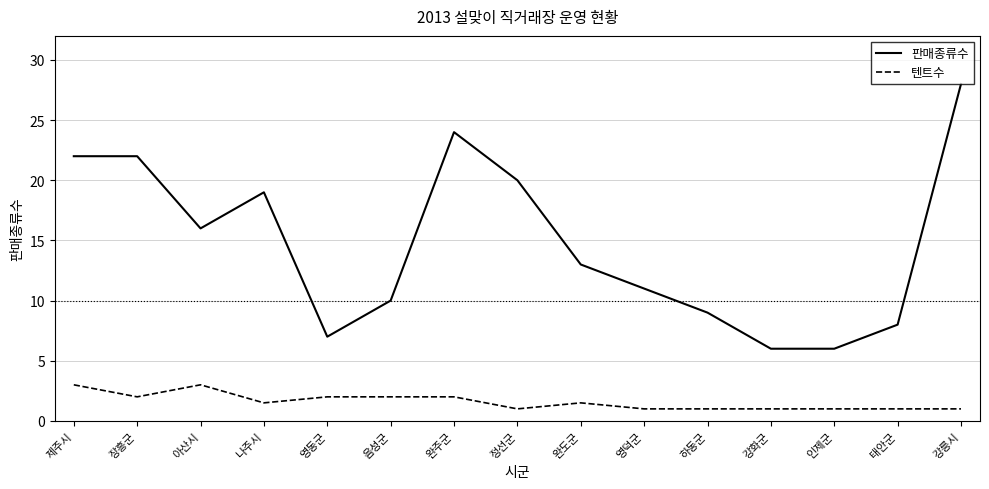

What value does the 판매종류수 series have at 태안군?

8.0